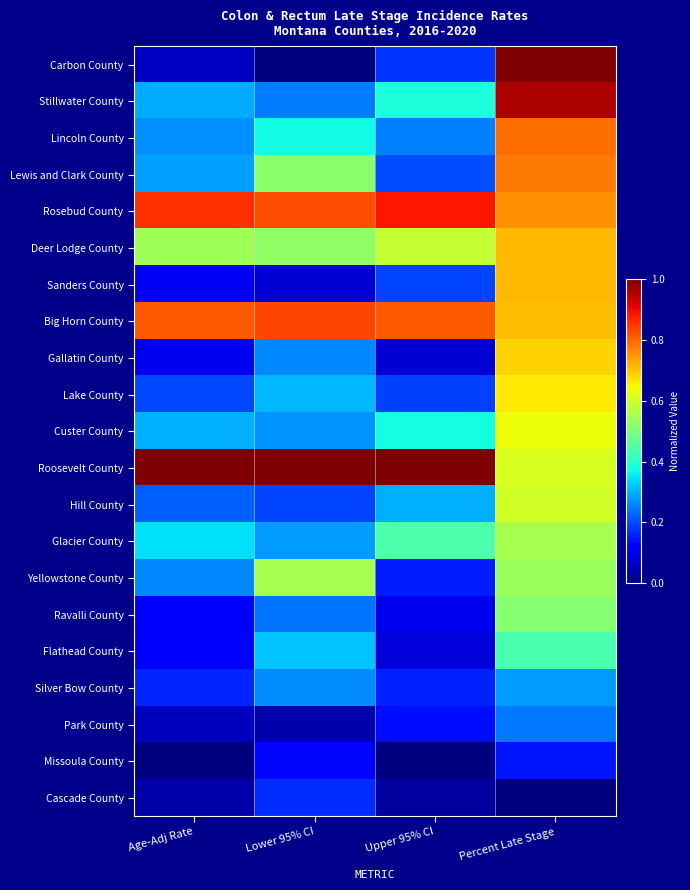

Which series has the largest range (max minus min)?

Carbon County